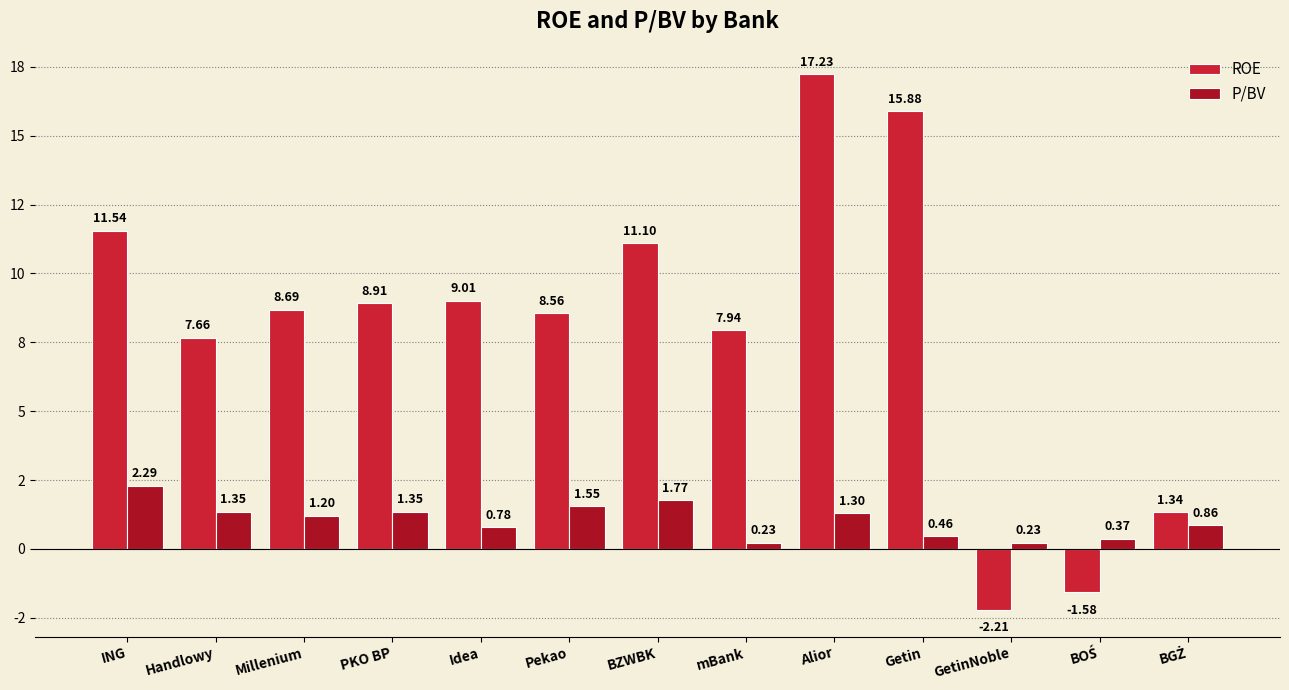

At which label is ROE closest to 7?

Handlowy